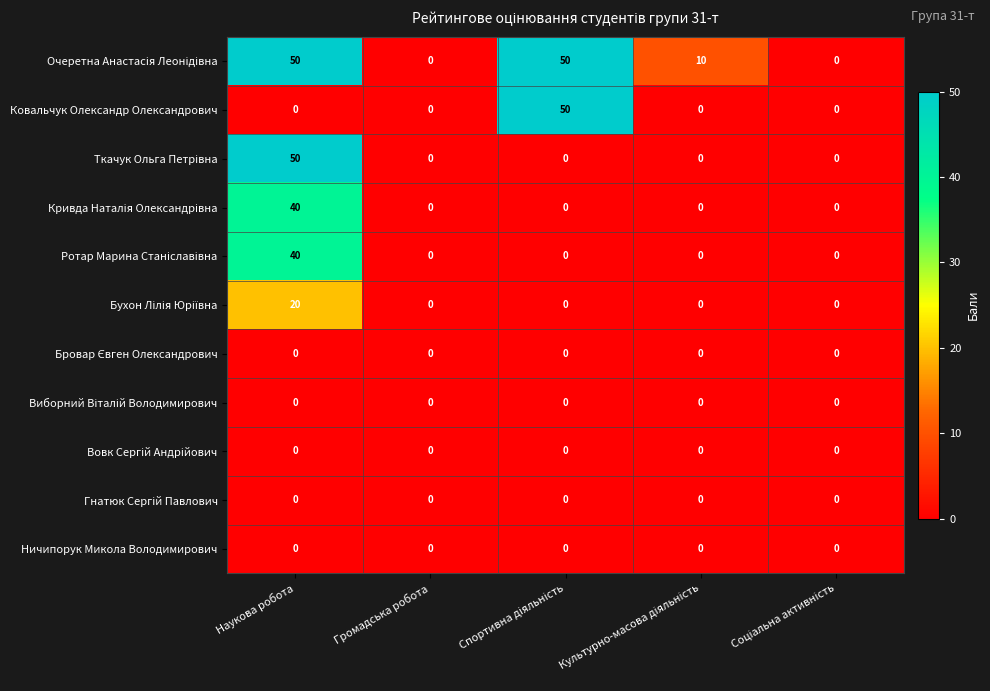

What is the greatest value displayed?

50